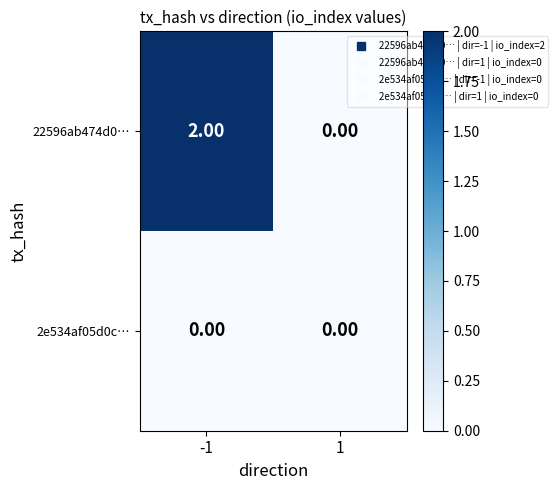

At -1, list the series in order from smallest to largest.

2e534af05d0c…, 22596ab474d0…